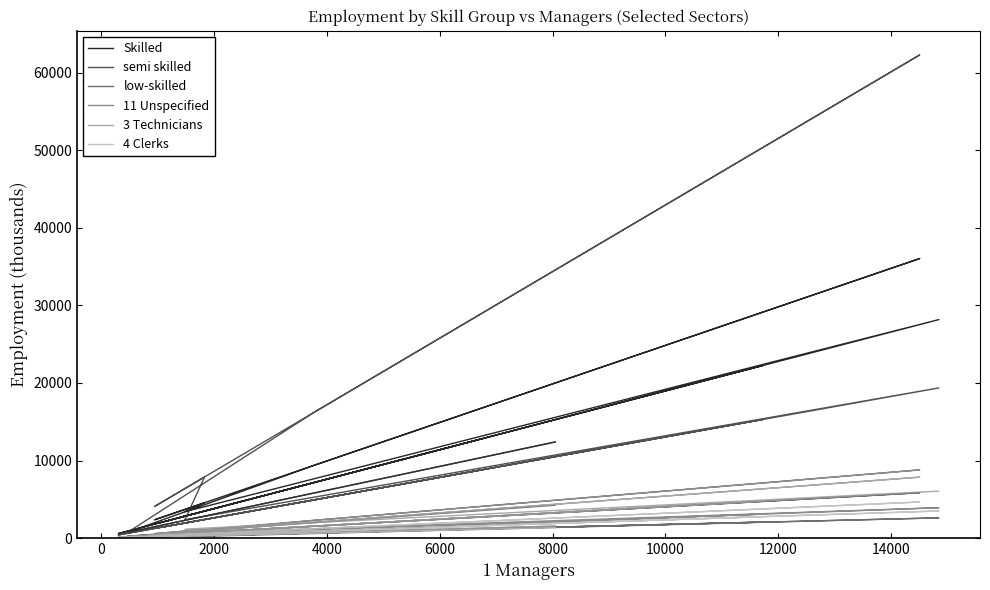

What is the value of the semi skilled point at the 18th from the left?

1791.2